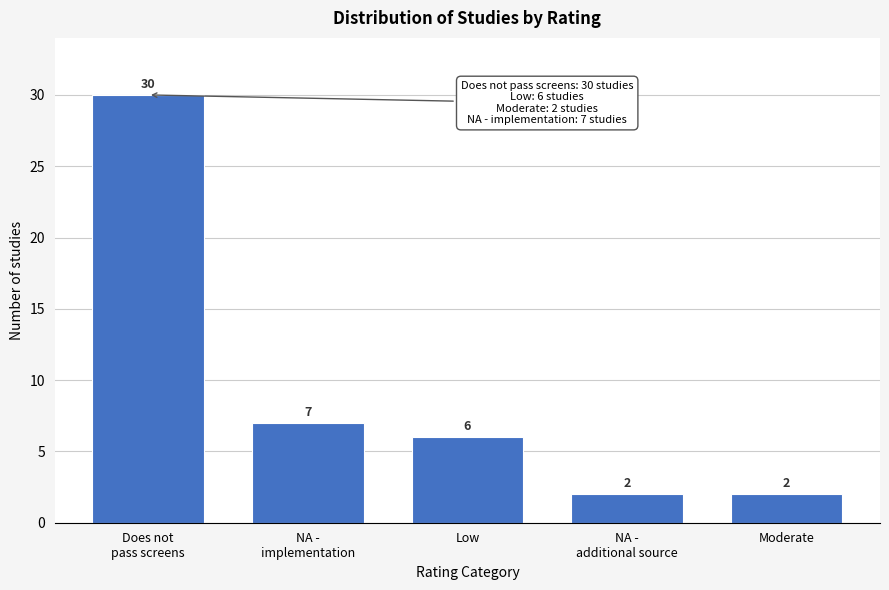

Reading right to left, transcribe all the data shown in this chart.

2	2	6	7	30